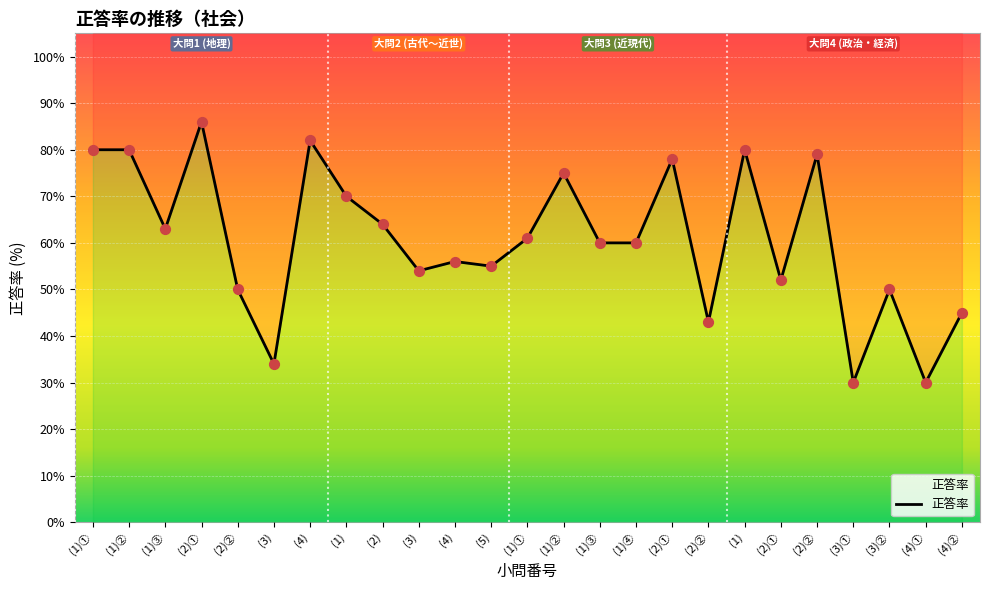

What is the change in value from (1)① to (3)①?

-50